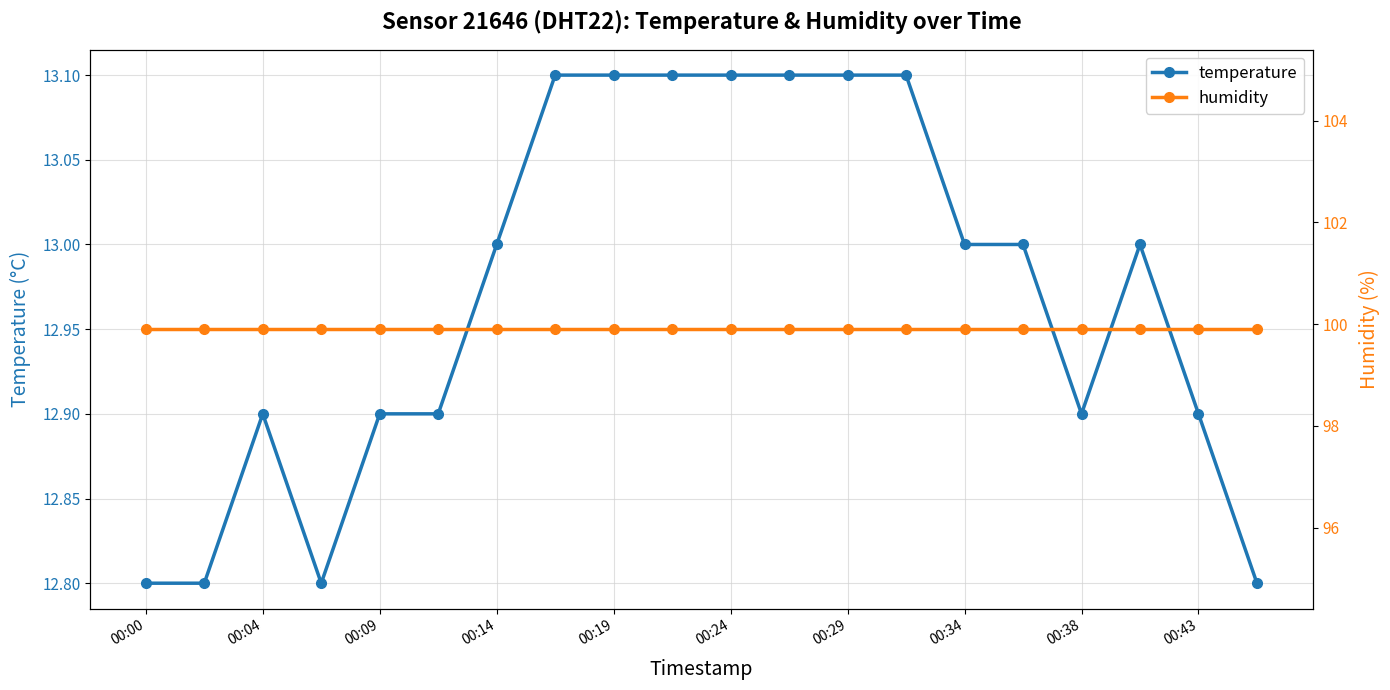

How many lines are shown in the chart?

2